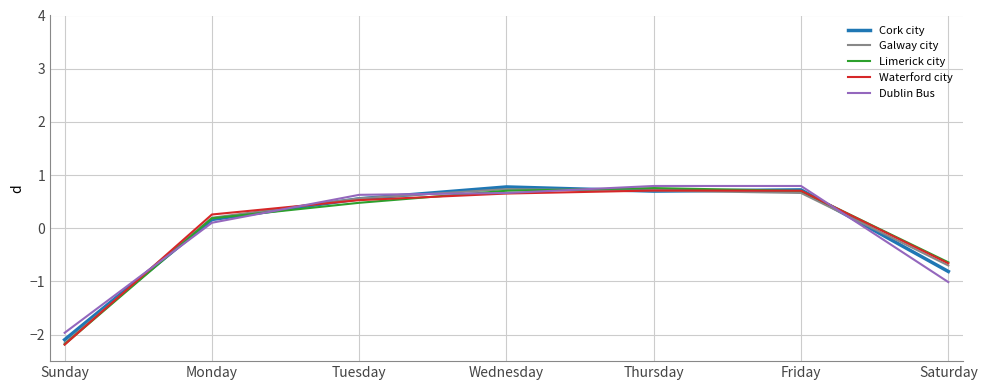

Is the value of Galway city at Saturday greater than the value of Waterford city at Sunday?

Yes